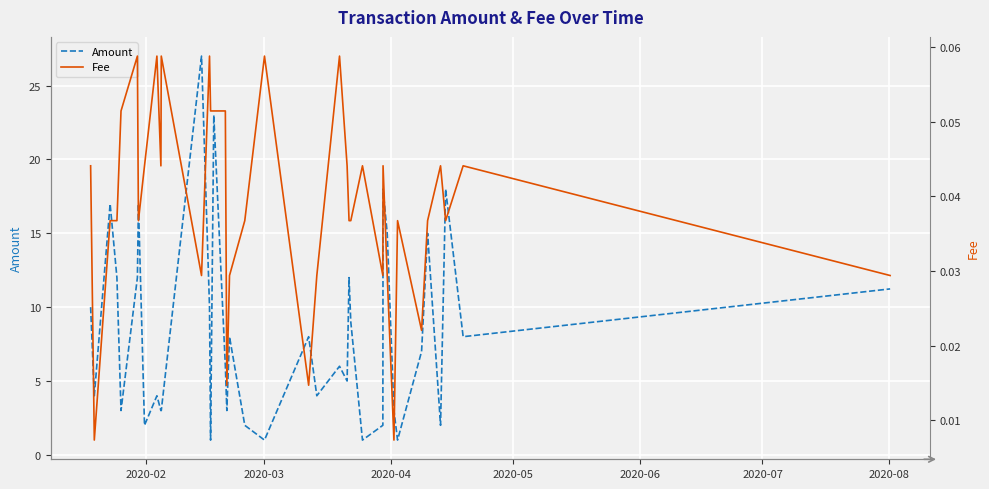

How many interior local peaks does the Amount series have?

12